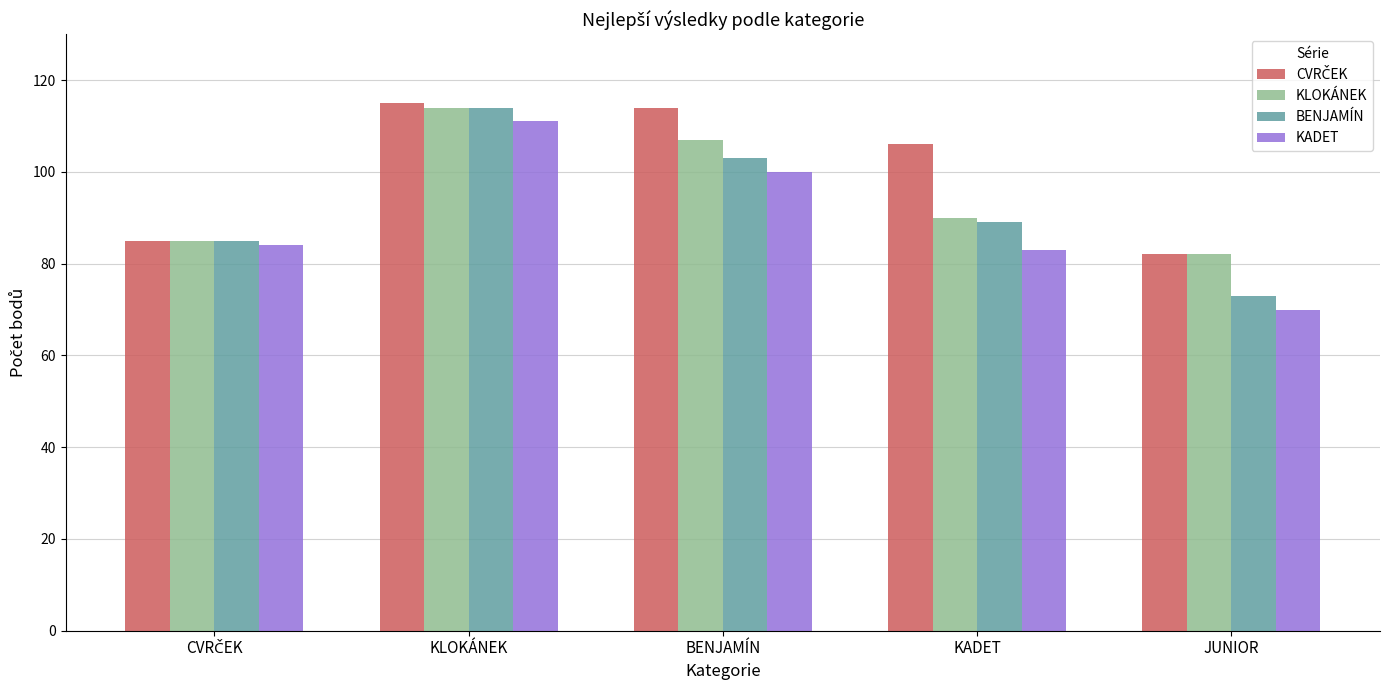

What is the maximum value shown in the chart?

115